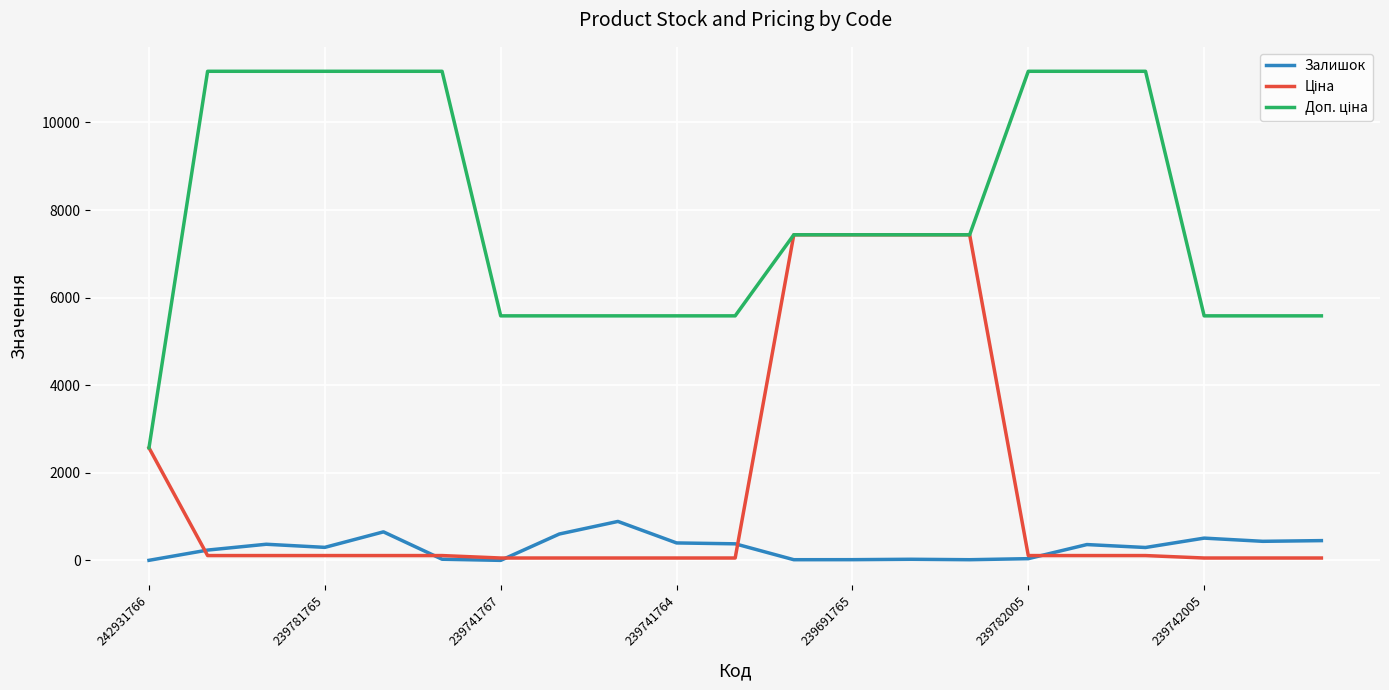

What is the greatest value displayed?

11169.0